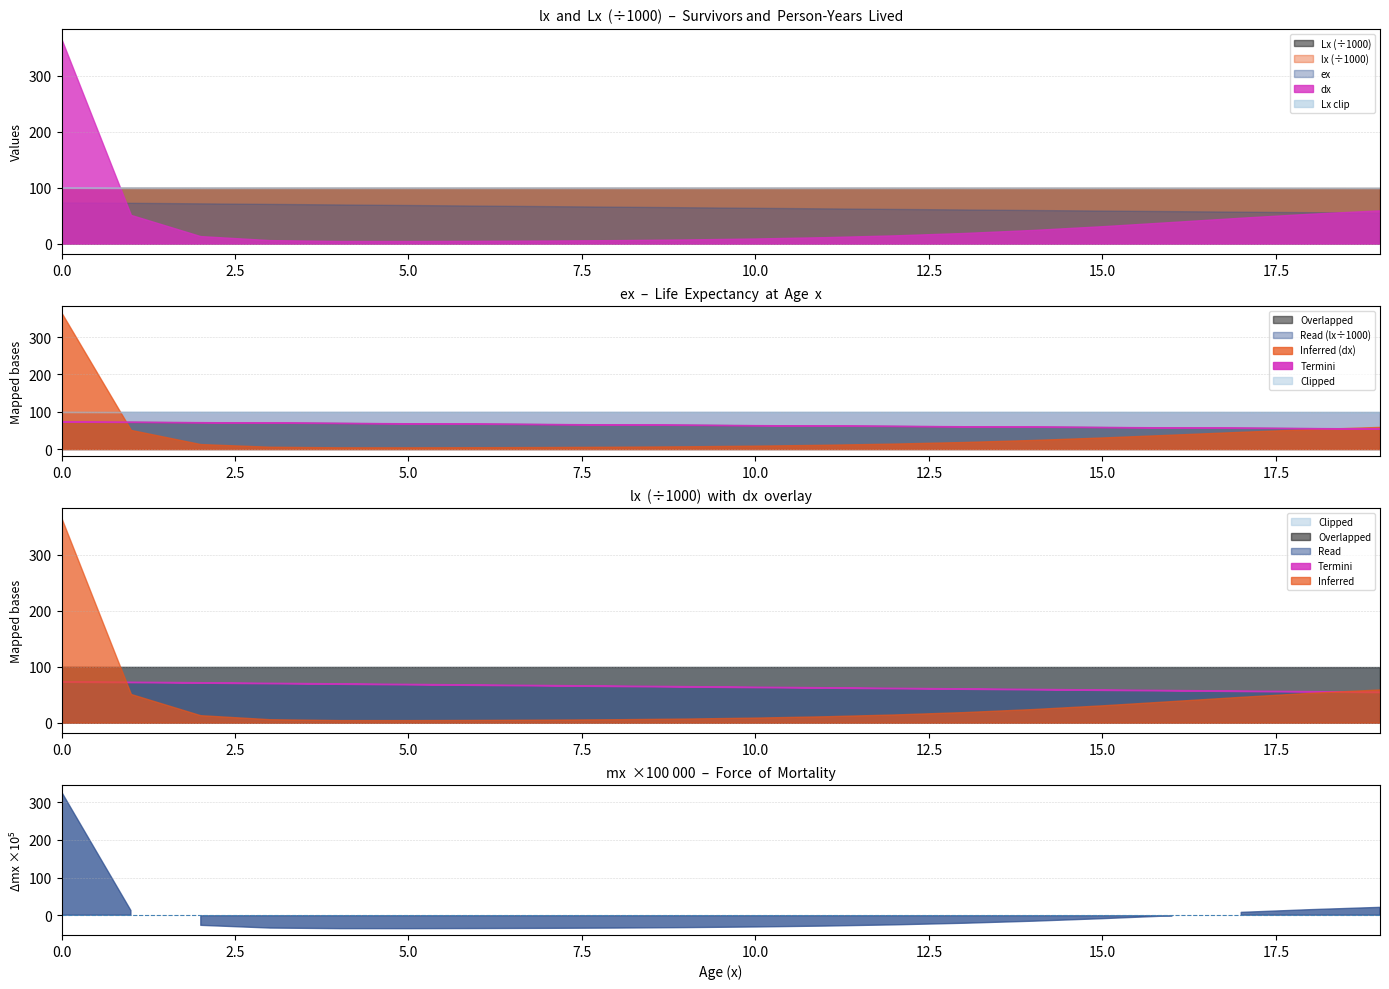

At 2, list the series in order from largest to smallest.

lx, Lx, ex, dx, mx